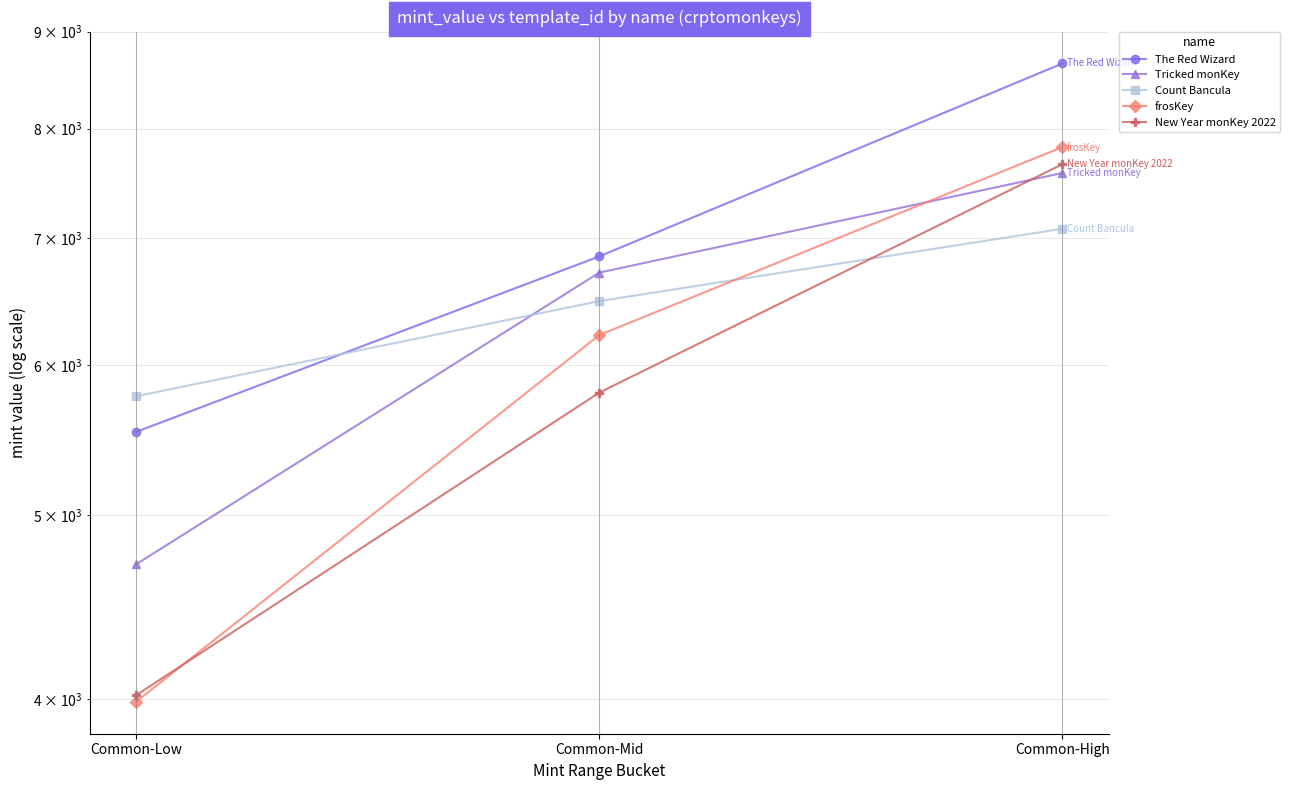

Rank the series at Common-Low from highest to lowest value.

Count Bancula, The Red Wizard, Tricked monKey, New Year monKey 2022, frosKey